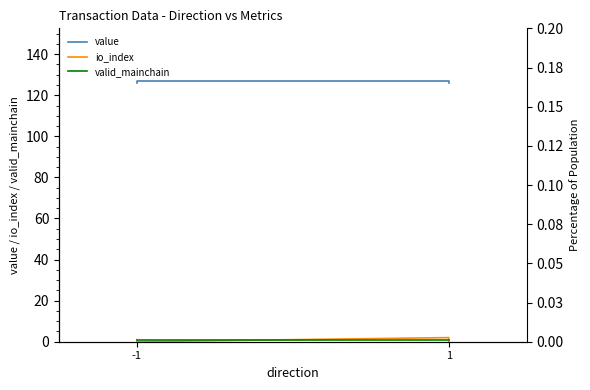

Is the value of value at 1 greater than the value of io_index at 1?

Yes